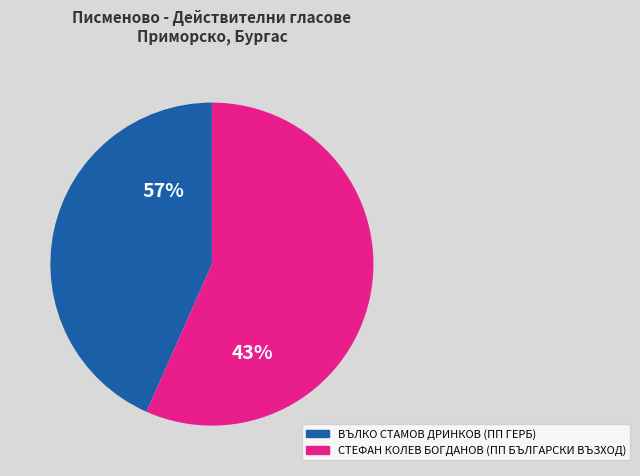

Which category has the smallest portion of the pie?

ВЪЛКО СТАМОВ ДРИНКОВ